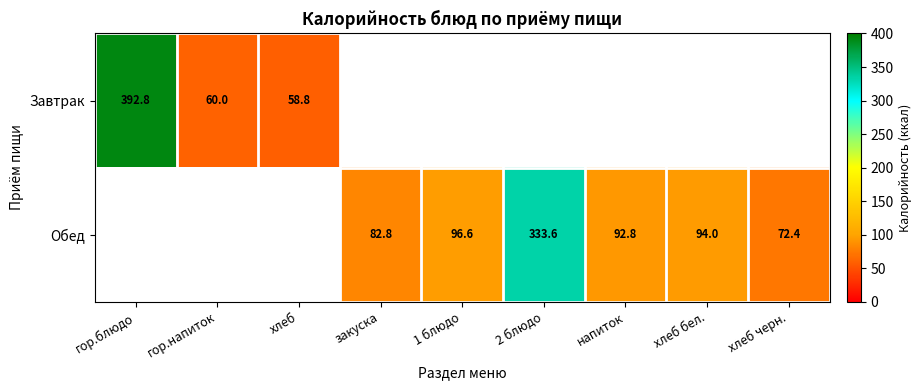

Is the value of Обед at хлеб бел. greater than the value of Завтрак at хлеб?

Yes